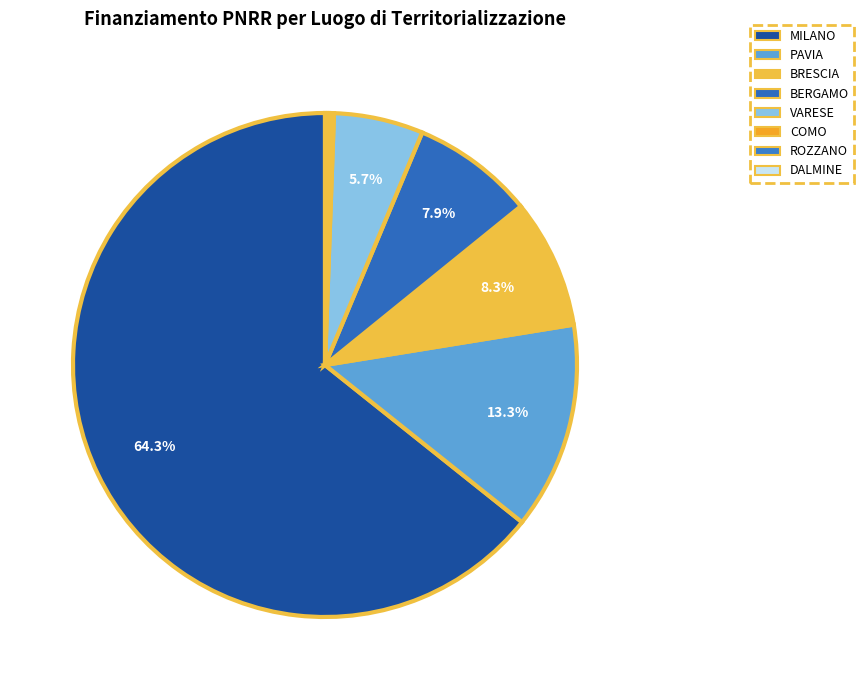

To the nearest percent, what is the average slice percentage?

13%